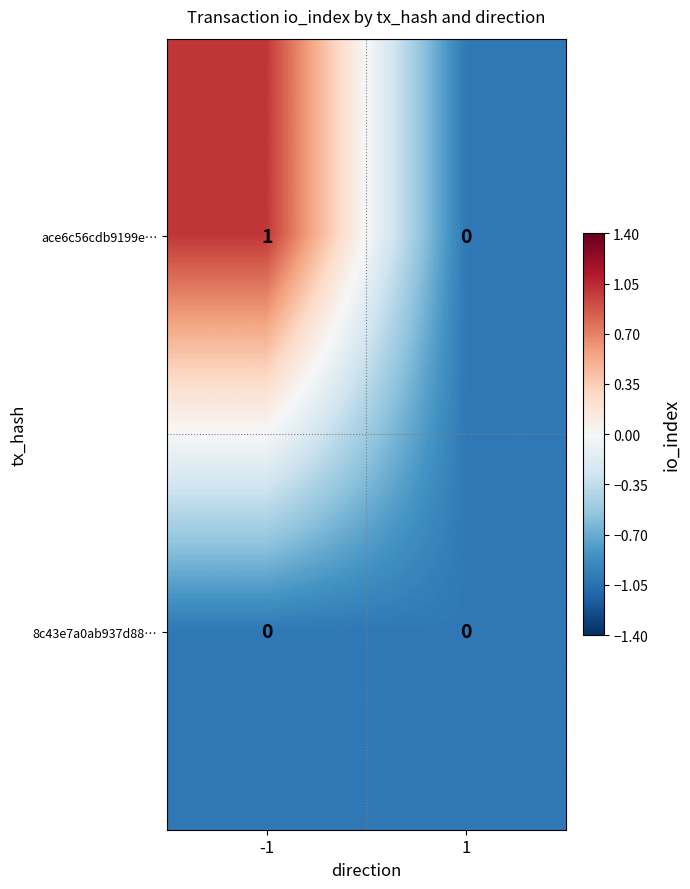

List the labels in order of ace6c56cdb9199e… value, smallest first.

1, -1